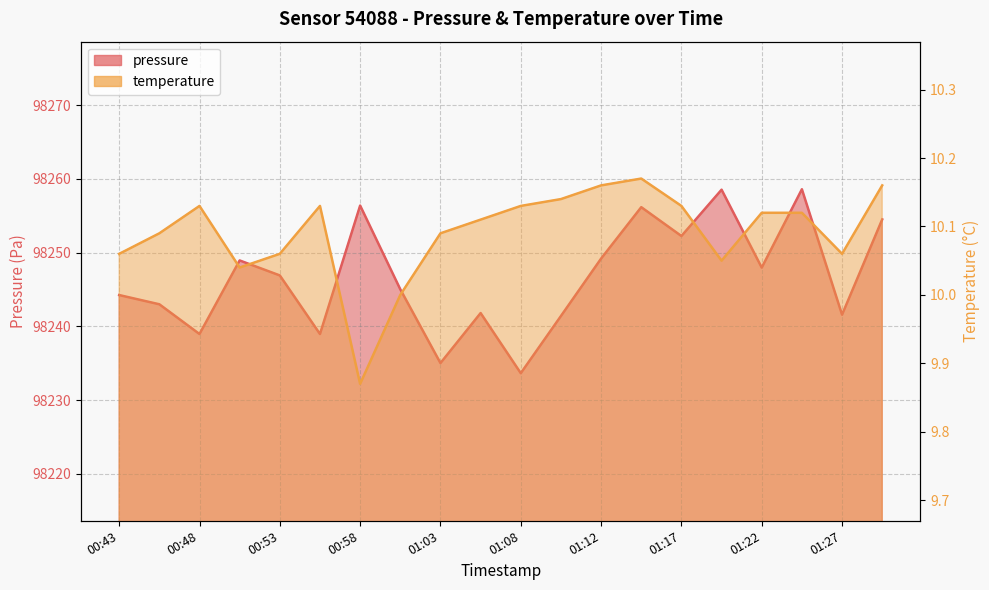

What is the sum of all pressure values?

1964933.1